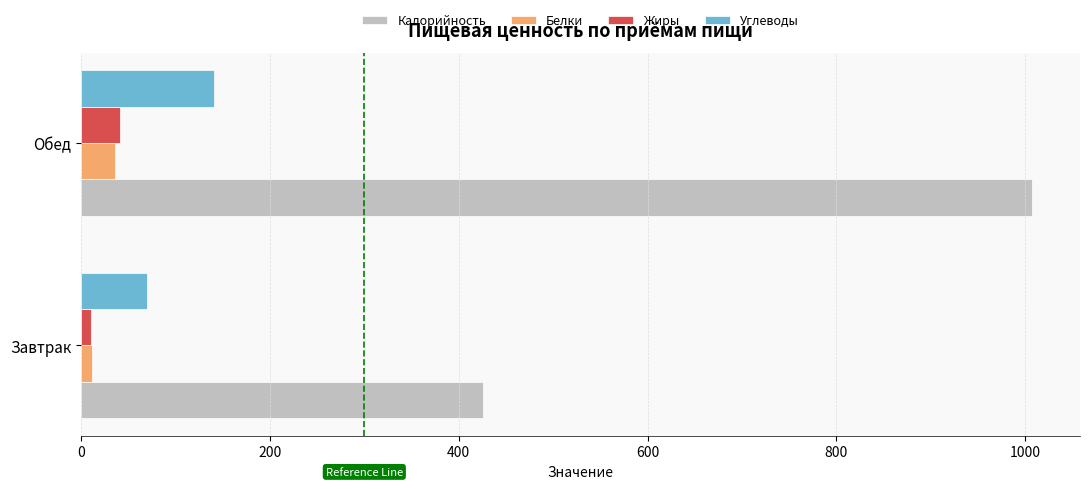

What is the difference between the maximum and minimum values in the Калорийность series?

581.8